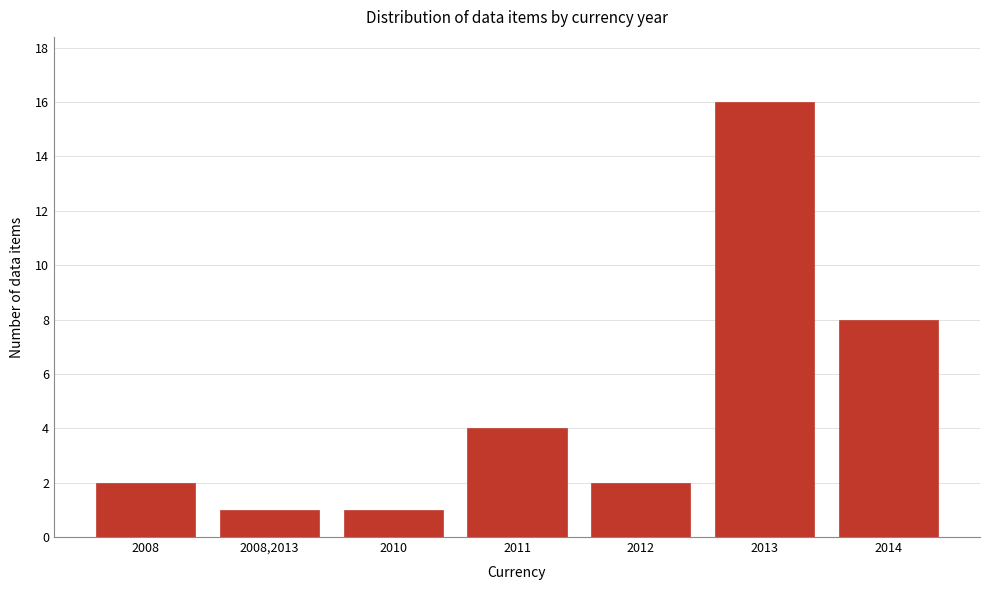

Reading left to right, transcribe all the data shown in this chart.

2008=2	2008,2013=1	2010=1	2011=4	2012=2	2013=16	2014=8